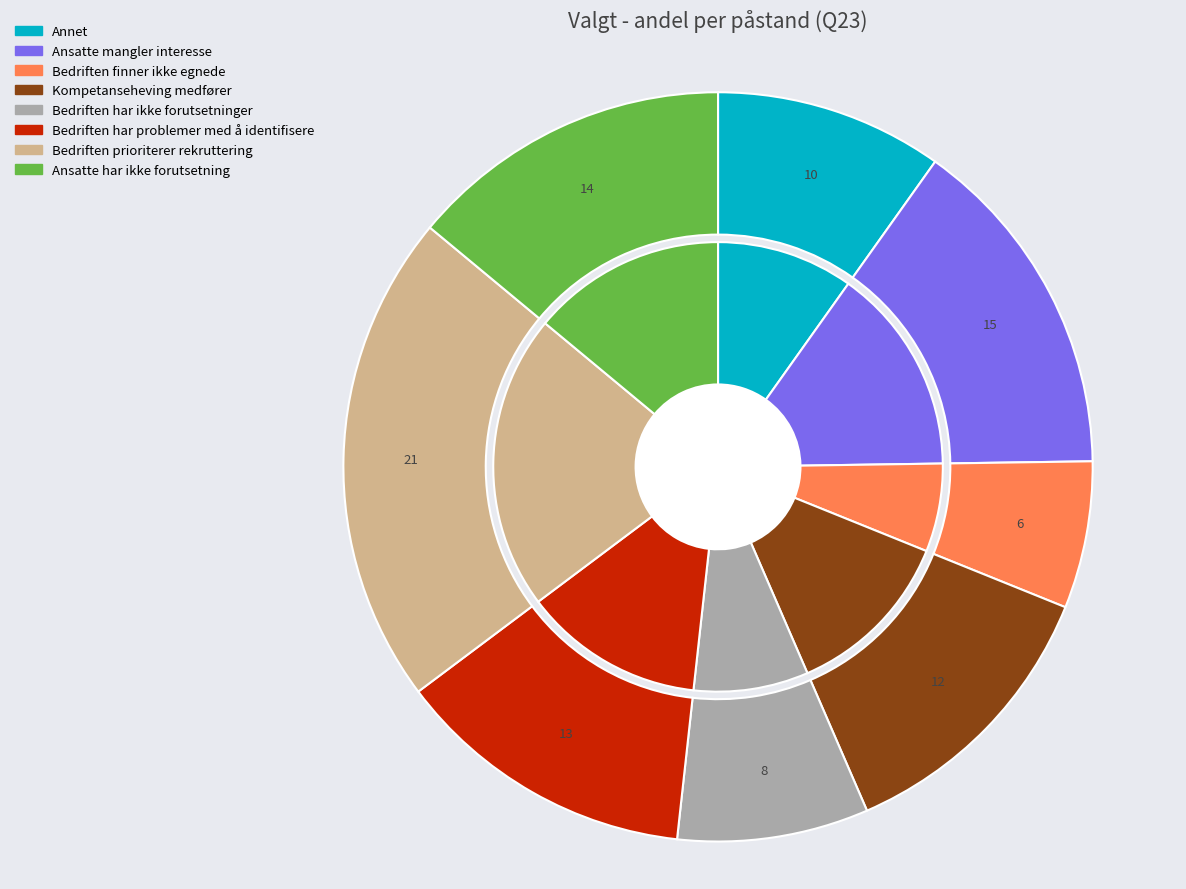

Which slice is the largest?

Bedriften prioriterer rekruttering